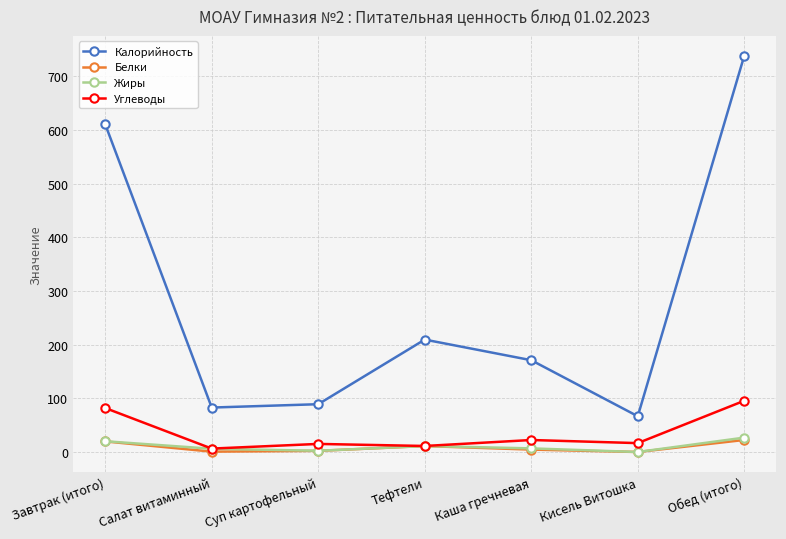

What is the difference between the Жиры values at Суп картофельный and Тефтели?

8.9